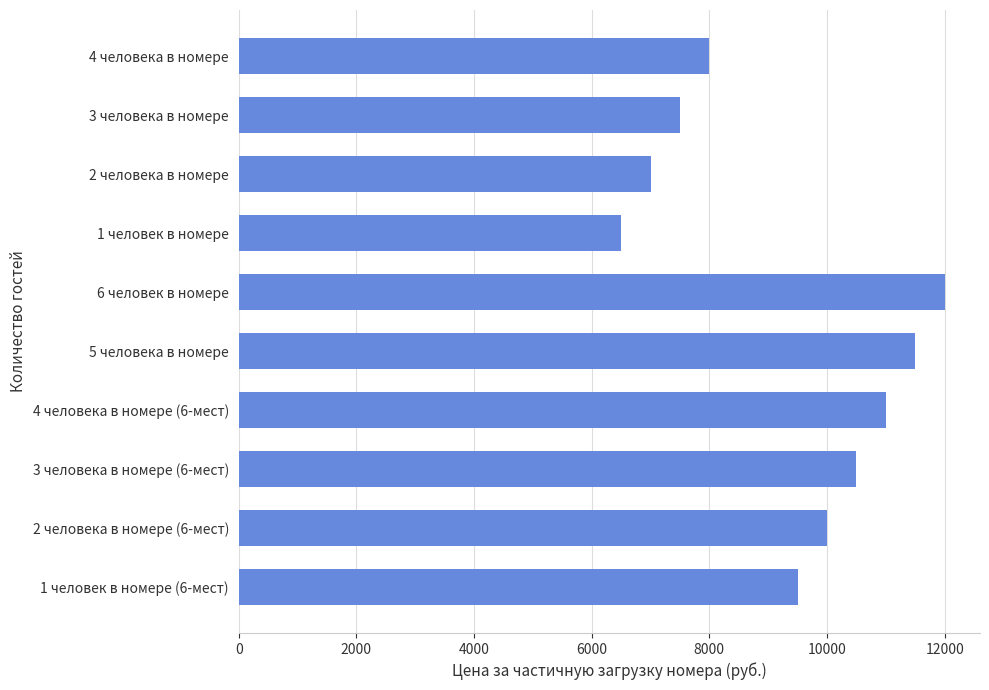

Reading top to bottom, what are all the values shown in this chart?

8000	7500	7000	6500	12000	11500	11000	10500	10000	9500